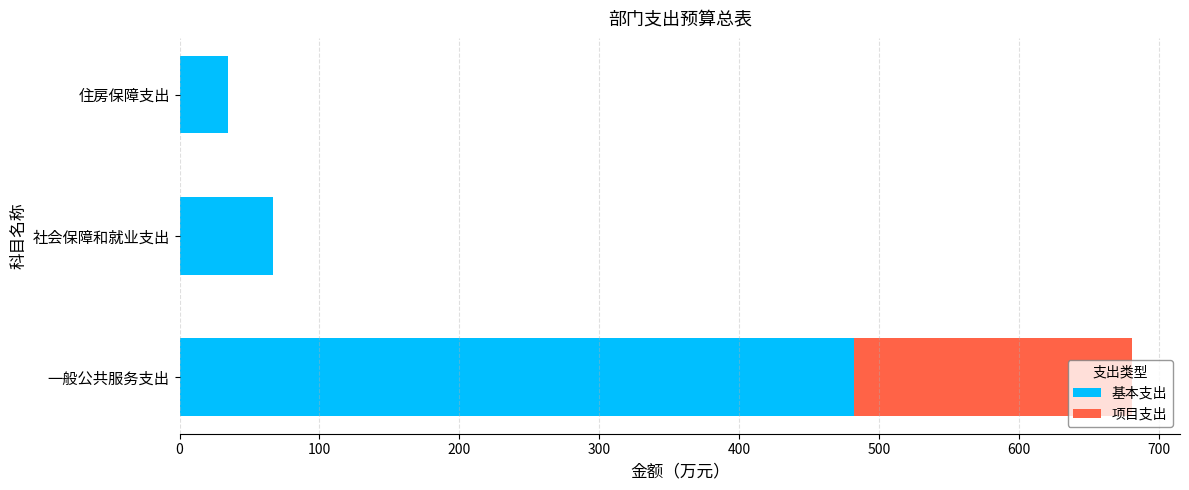

What is the total value across all series at 住房保障支出?

34.6